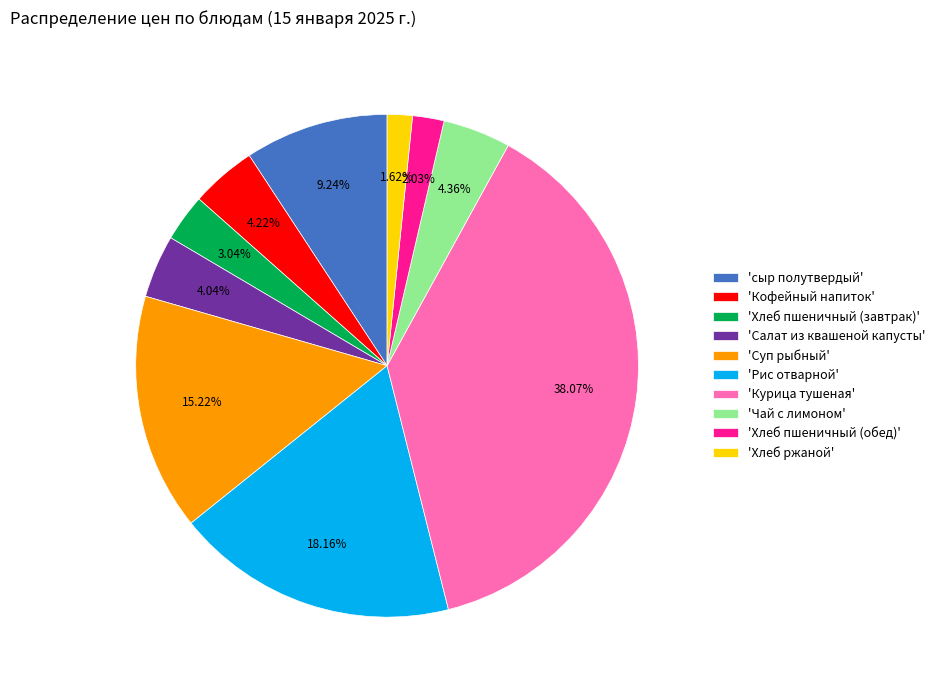

Is there a majority slice in this chart?

No